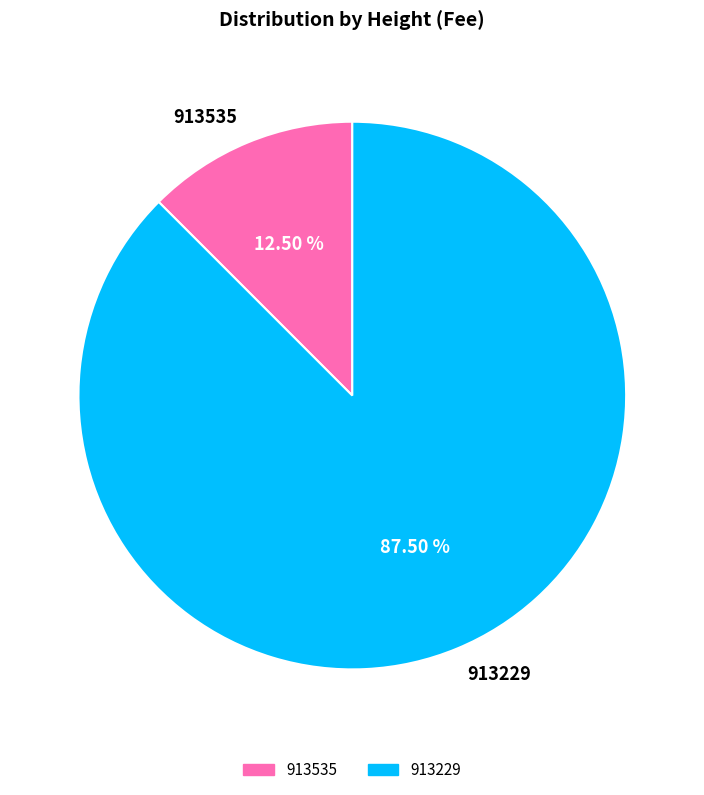

Is the sum of 913229 and 913535 greater than half?

Yes